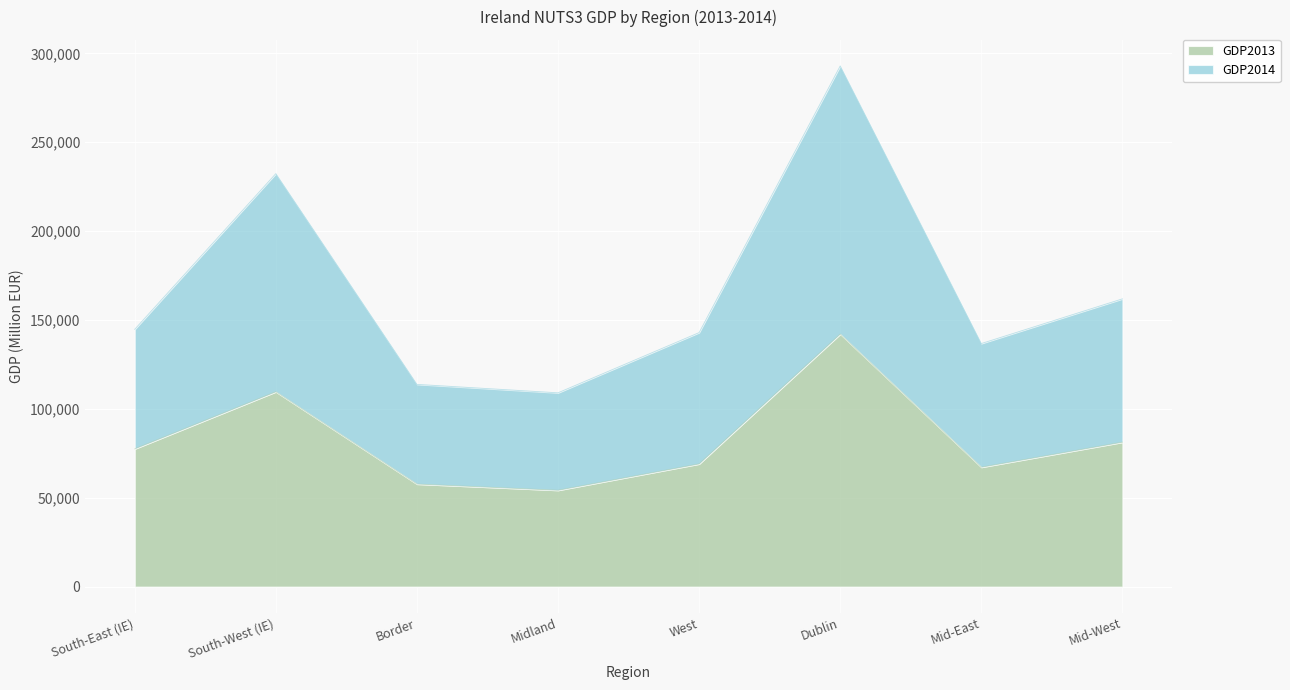

How many categories are shown in the chart?

8